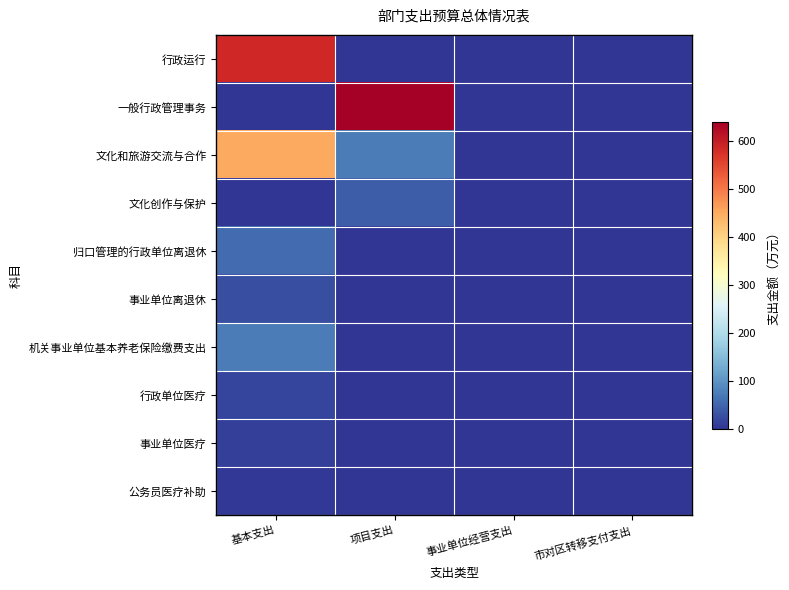

At how many categories does at least one series exceed 270?

2